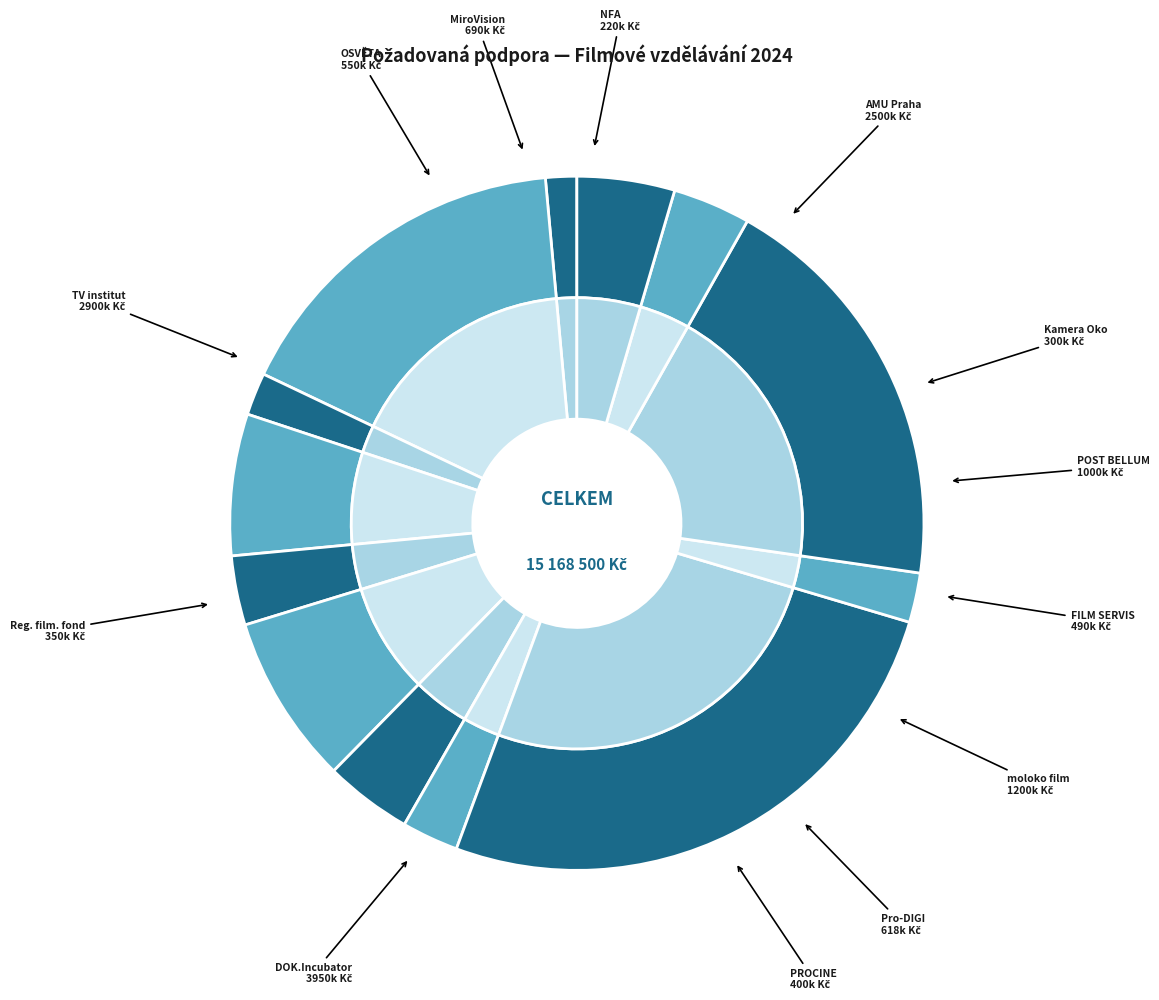

How many segments does this pie chart have?

13